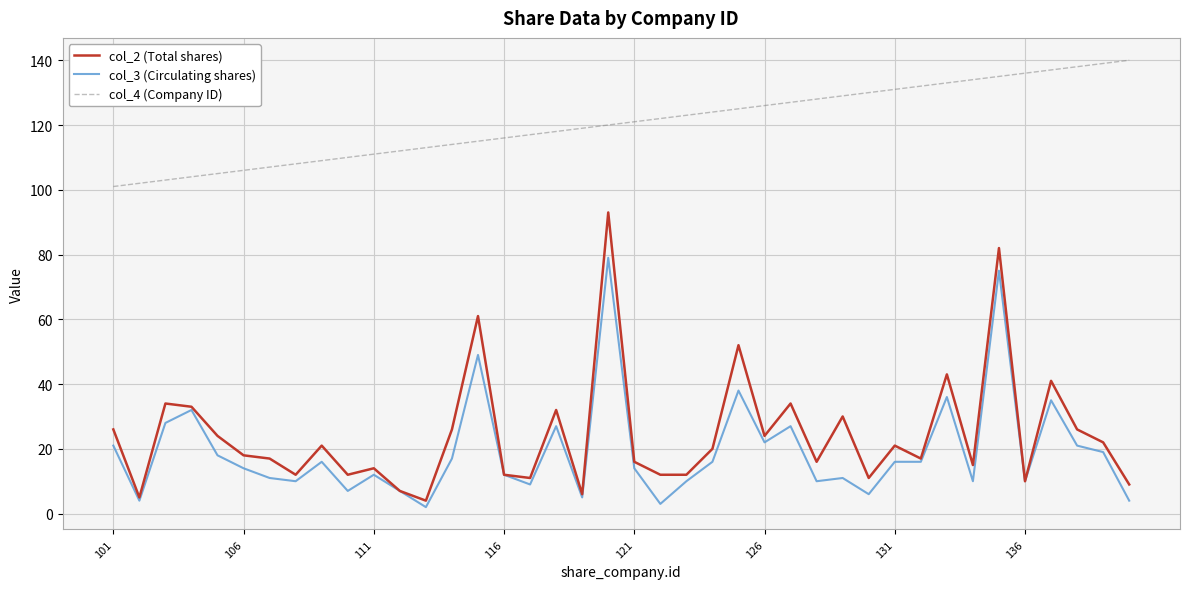

What is the maximum value shown in the chart?

140